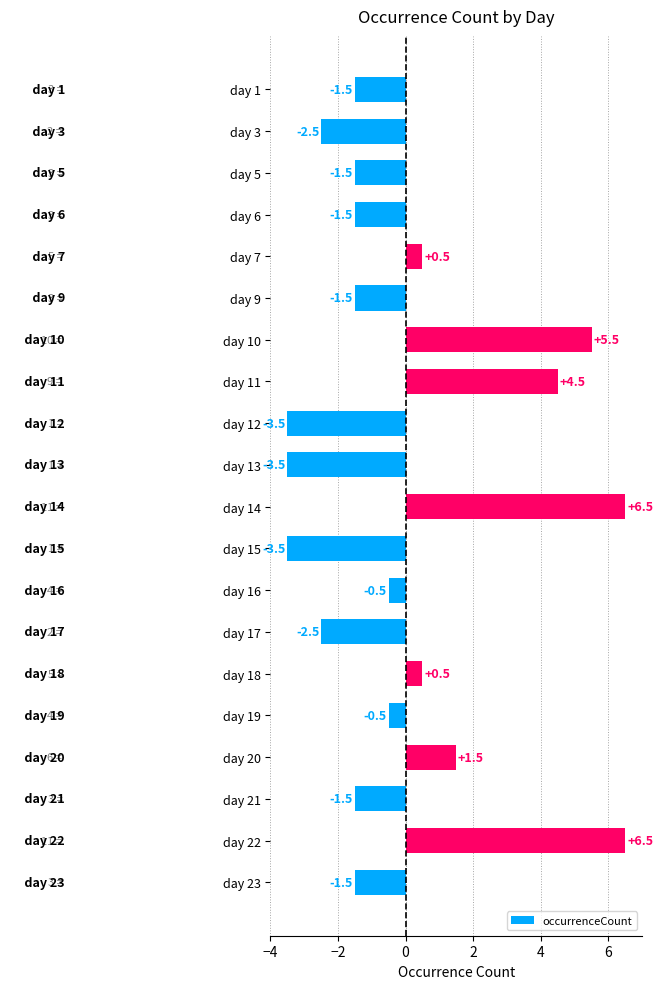

Read the value at day 9.

-1.5